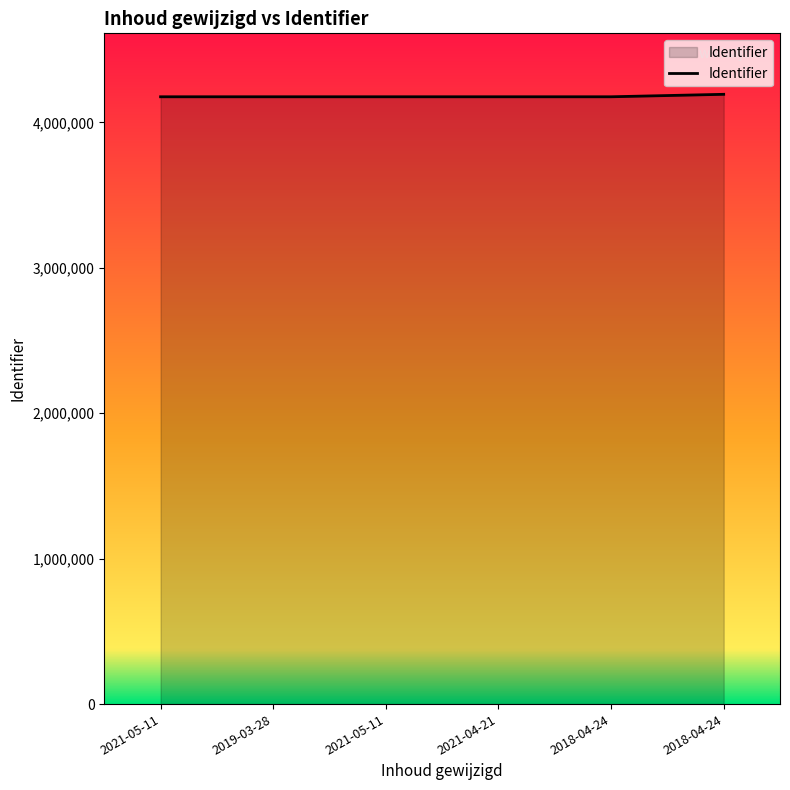

List the labels in order of value, smallest first.

2021-05-11, 2019-03-28, 2021-05-11, 2021-04-21, 2018-04-24, 2018-04-24